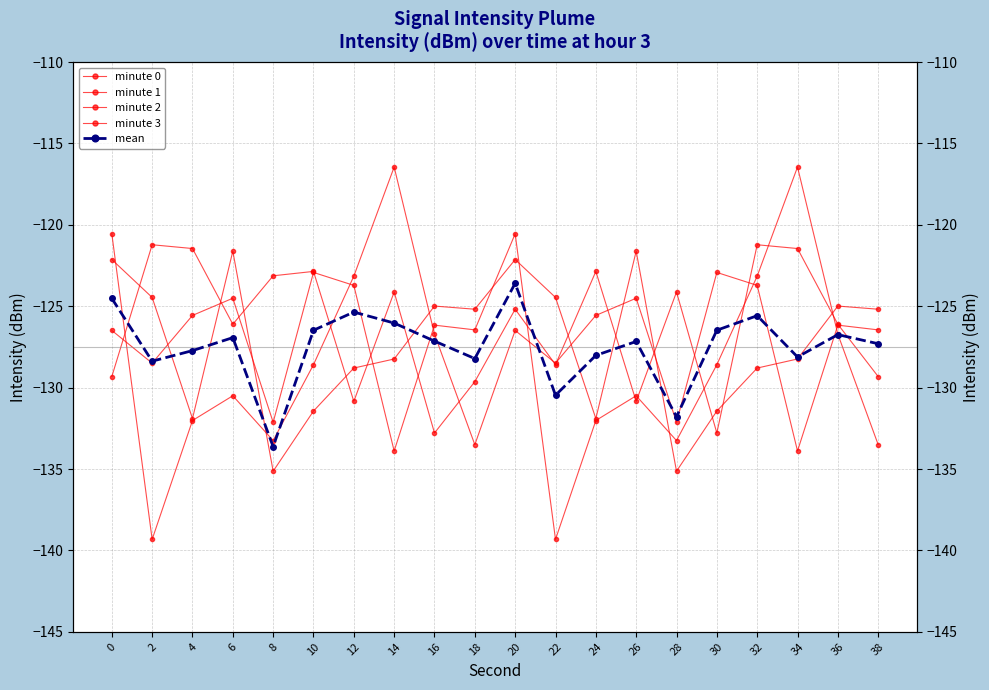

True or false: minute 3 has a value of -204.4 at 12.

False